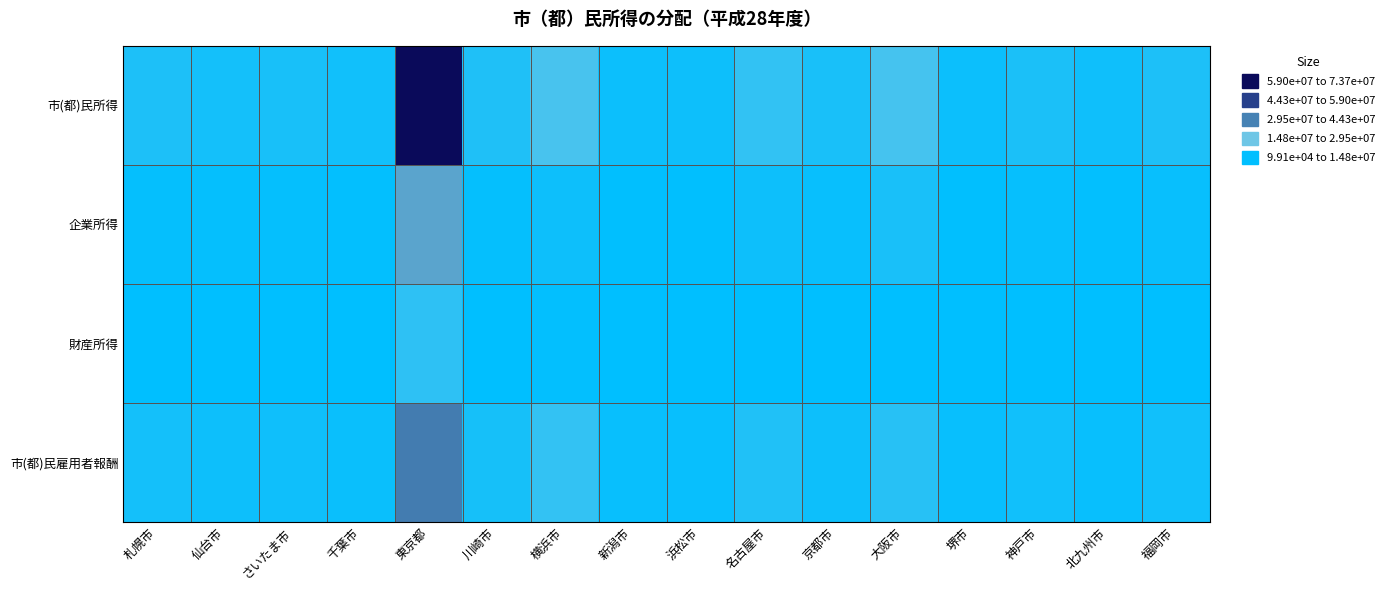

What is the smallest value displayed?

99112